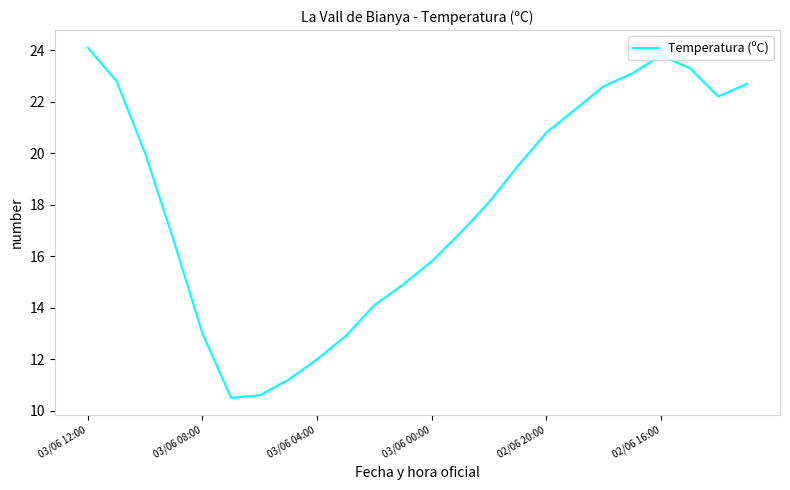

Is this an area chart (filled region under the line)?

No